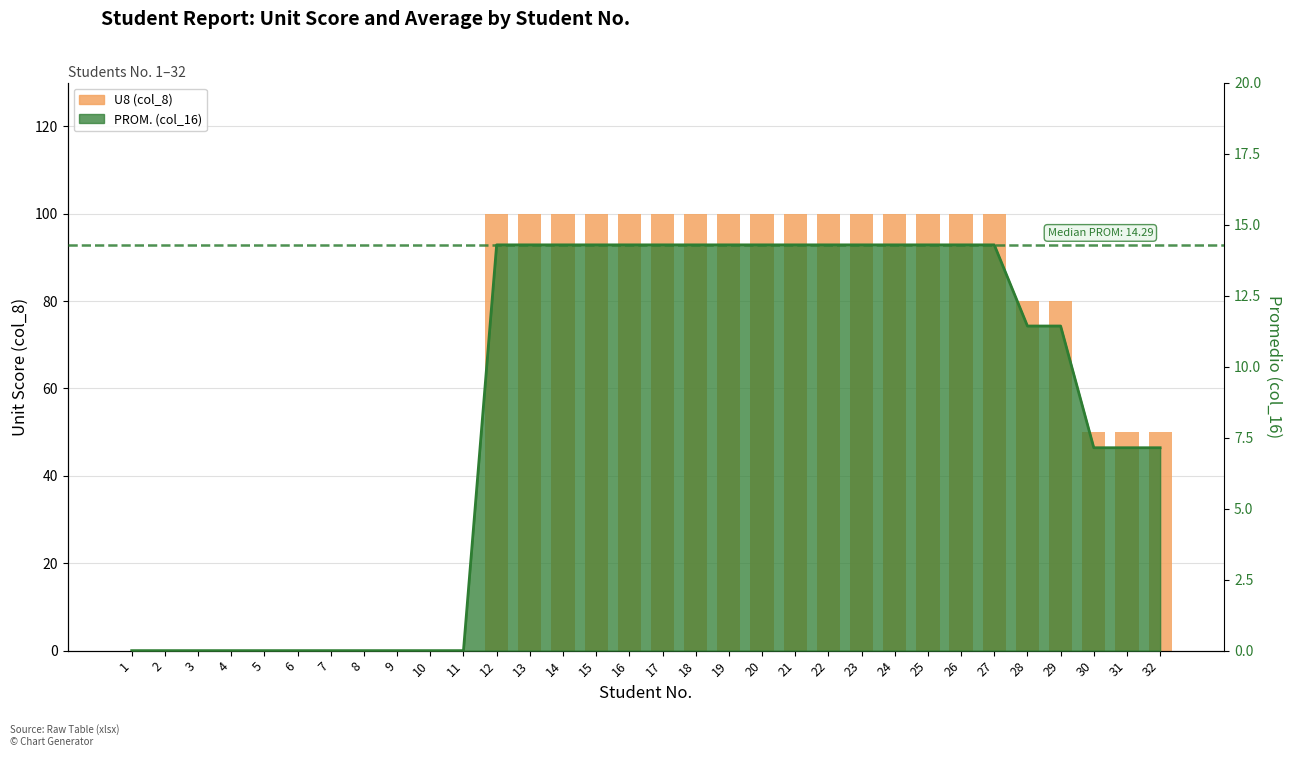

Which label corresponds to the smallest value in the chart?

1